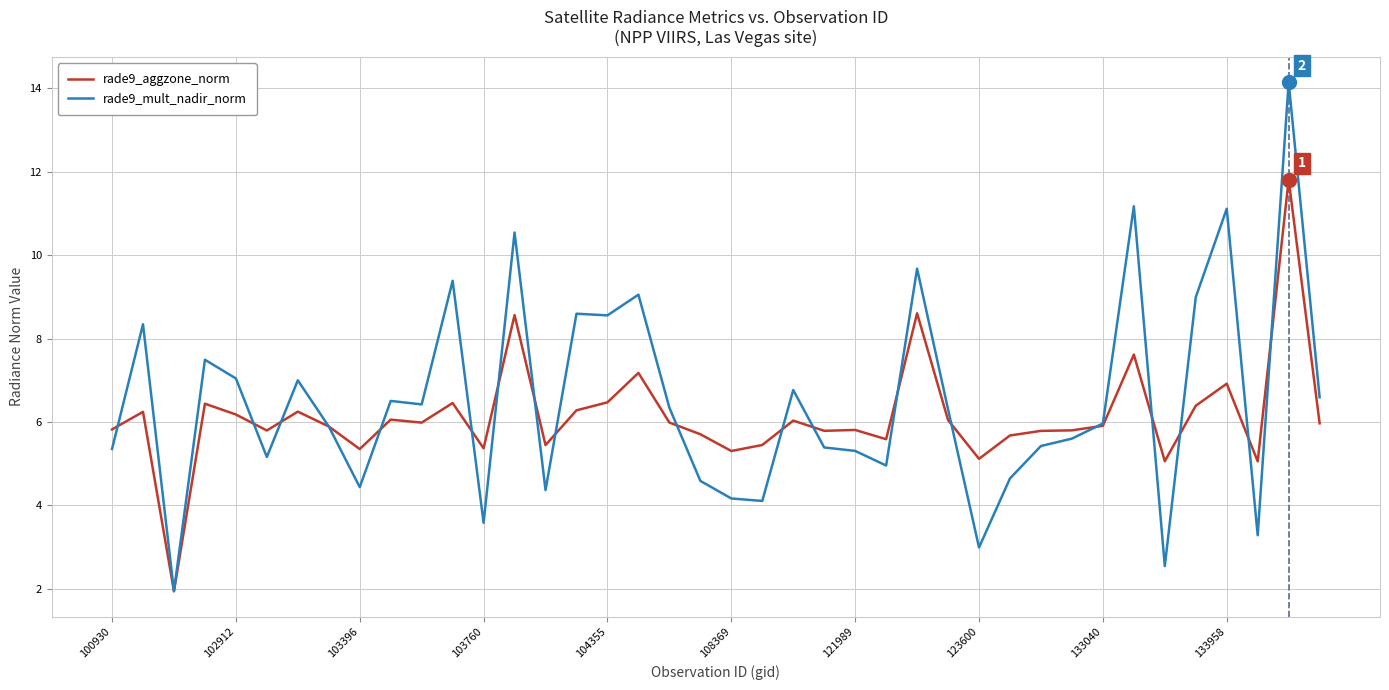

Which series has the largest total across all categories?

rade9_mult_nadir_norm